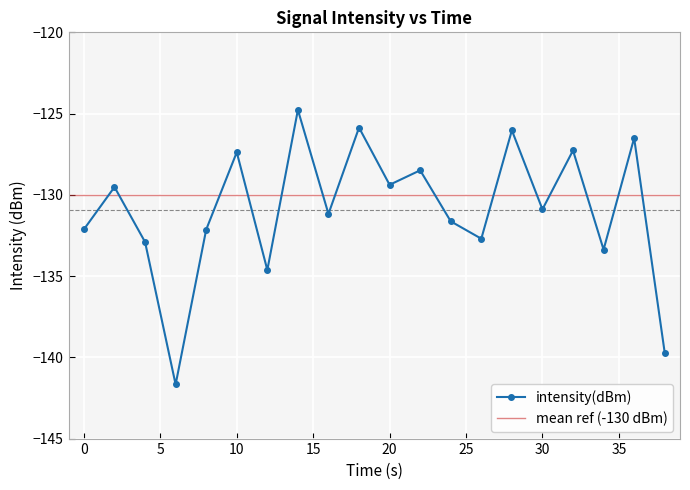

Reading left to right, transcribe all the data shown in this chart.

-132.1	-129.5	-132.9	-141.7	-132.1	-127.4	-134.6	-124.8	-131.2	-125.9	-129.4	-128.5	-131.6	-132.7	-126.0	-130.9	-127.3	-133.4	-126.5	-139.7